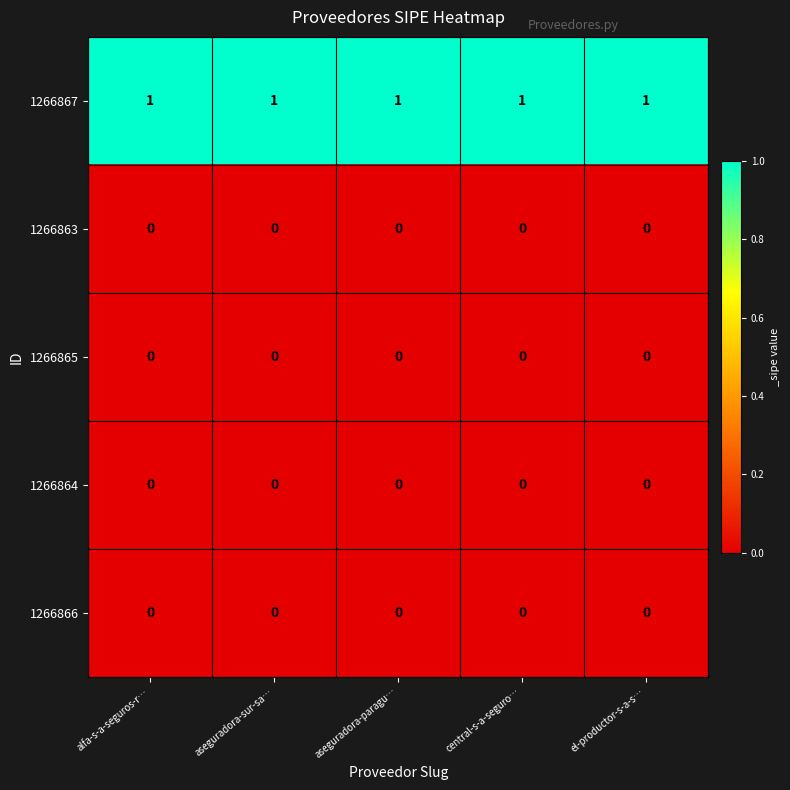

Which series has the largest total across all categories?

1266867